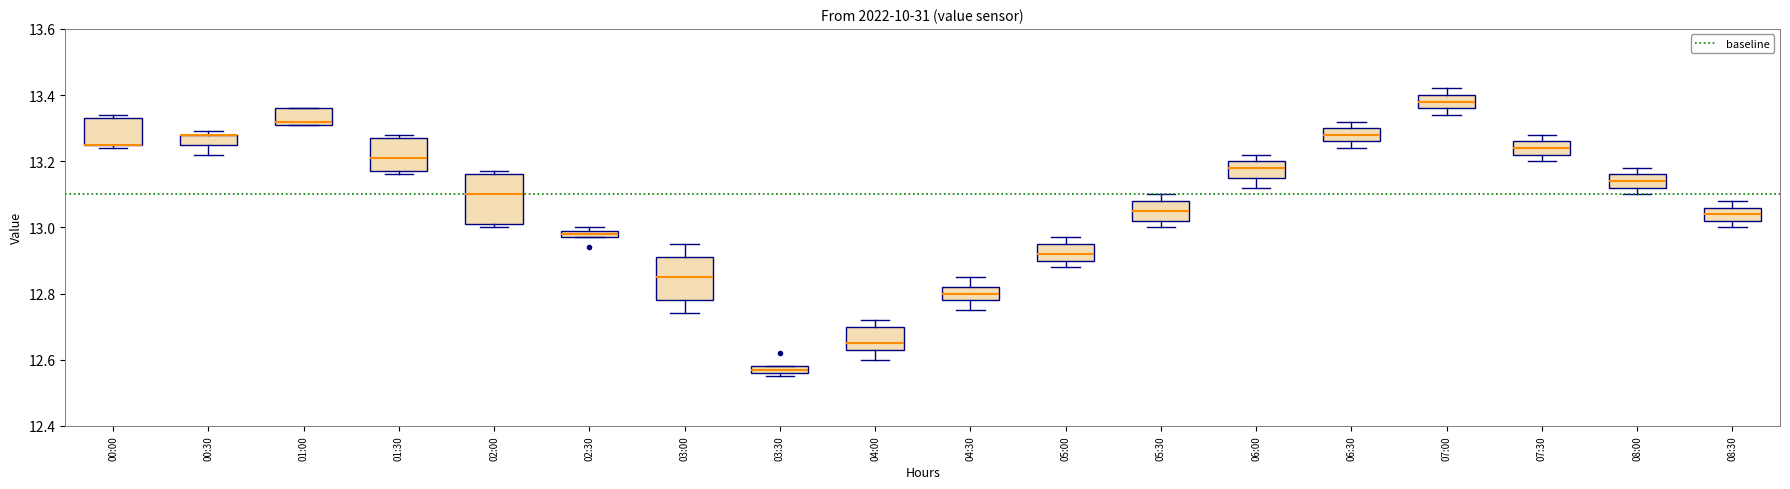

Where is the upper edge of the box for 00:00 on the y-axis? The values are not printed on the chart, so give them approximately, as read against the axis.

13.34